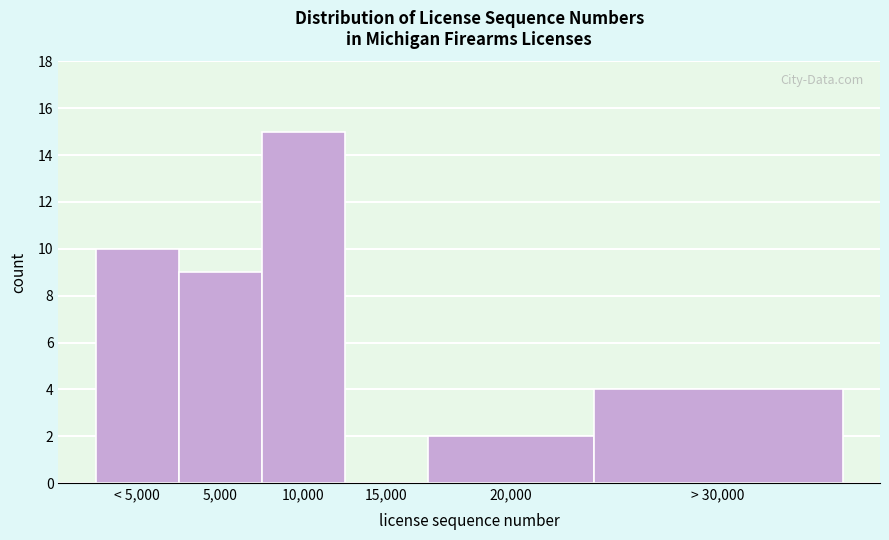

Reading left to right, extract all data points from this chart.

< 5,000=10	5,000=9	10,000=15	15,000=0	20,000=2	> 30,000=4